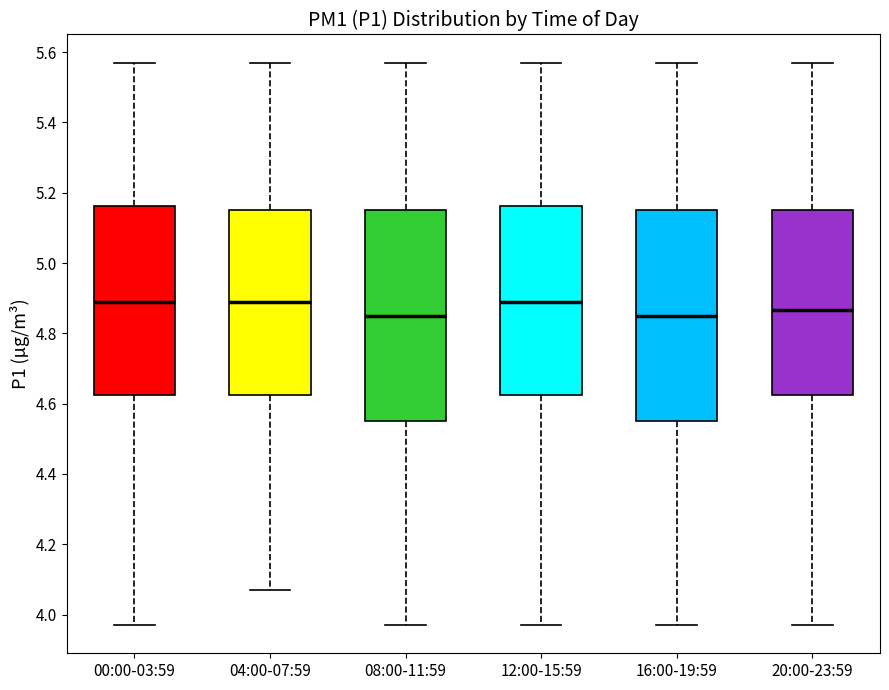

Reading left to right, transcribe this box plot: for each box, give where its median line is, the range the box spans, and where its two whiskers end, as read against the y-axis. The values are not printed on the chart, so give them approximately, as read against the axis.

00:00-03:59: median 4.90, box 4.62 to 5.16, whiskers 3.98 to 5.58
04:00-07:59: median 4.90, box 4.62 to 5.16, whiskers 4.08 to 5.58
08:00-11:59: median 4.86, box 4.56 to 5.16, whiskers 3.98 to 5.58
12:00-15:59: median 4.90, box 4.62 to 5.16, whiskers 3.98 to 5.58
16:00-19:59: median 4.86, box 4.56 to 5.16, whiskers 3.98 to 5.58
20:00-23:59: median 4.86, box 4.62 to 5.16, whiskers 3.98 to 5.58